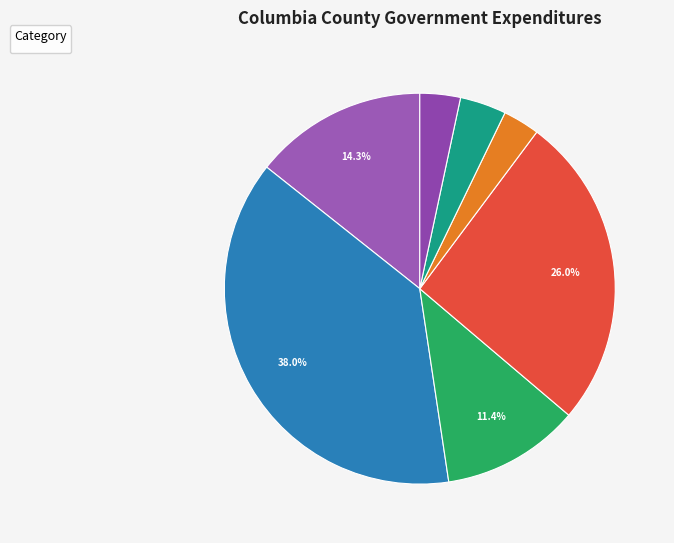

Count the number of slices in the pie.

7